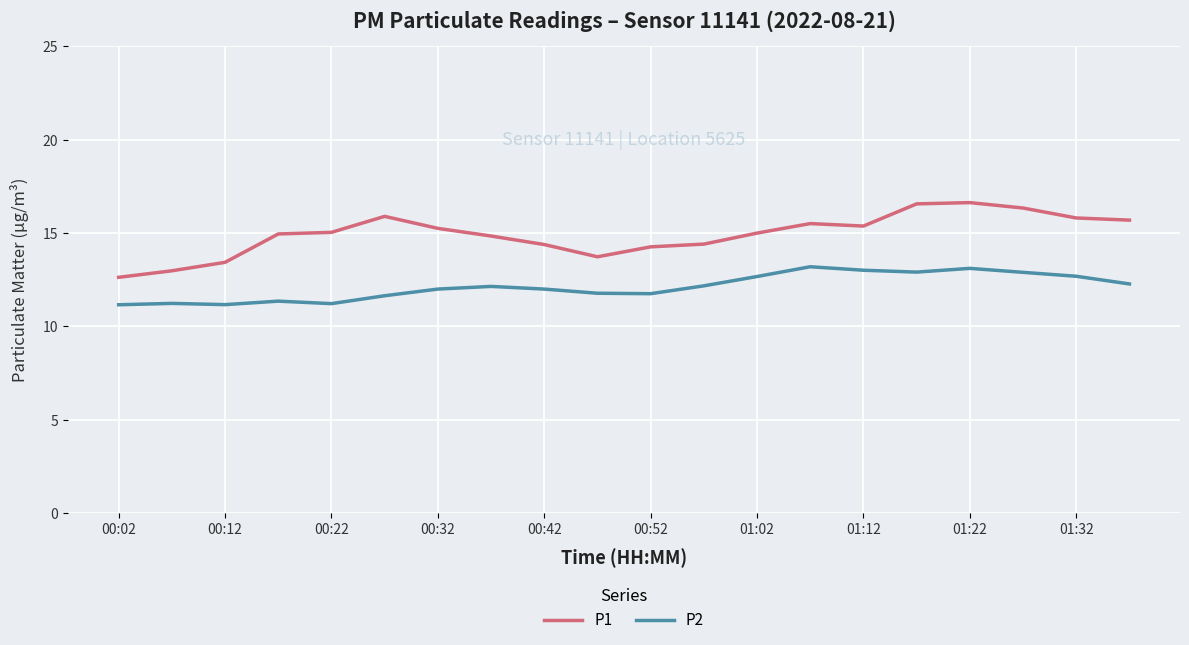

How many lines are shown in the chart?

2